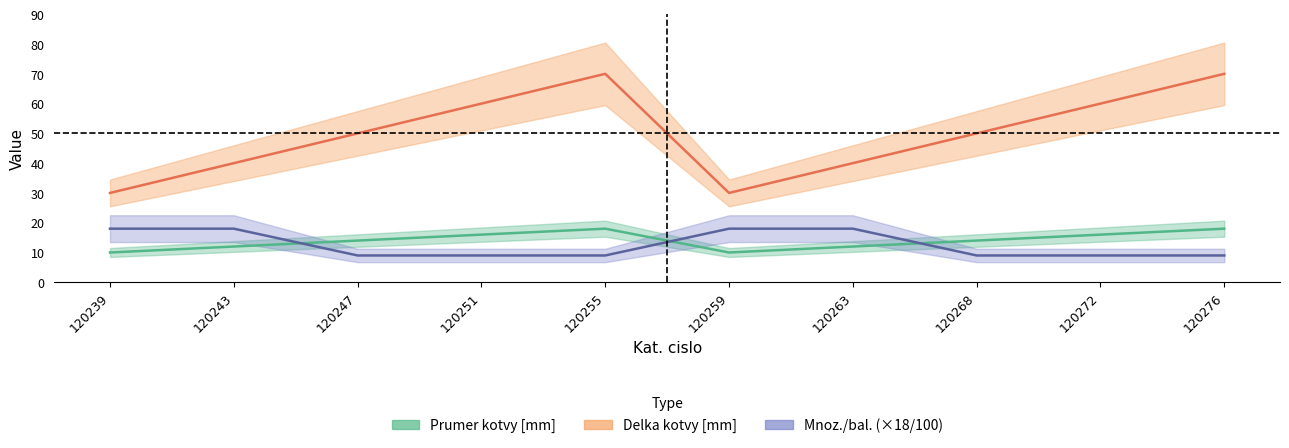

What is the average value of the Delka kotvy [mm] series?

50